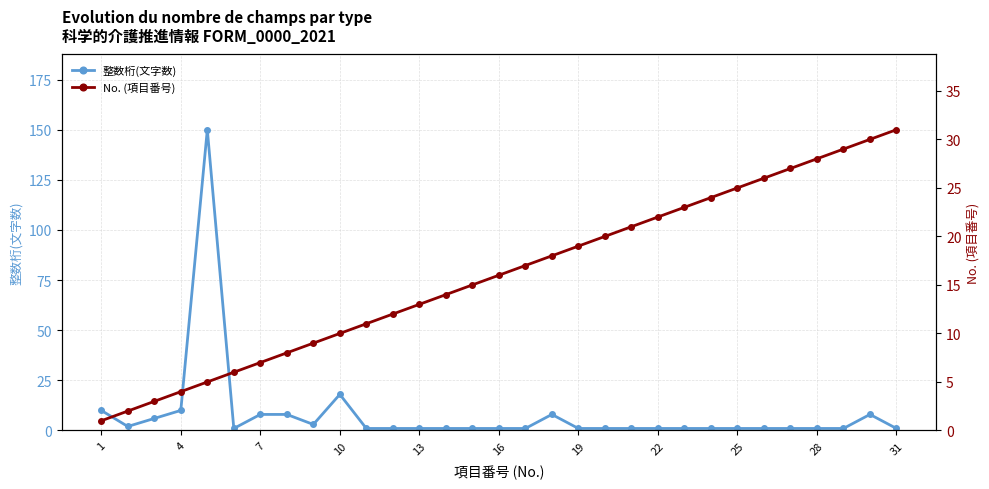

What is the sum of all 整数桁(文字数) values?

251